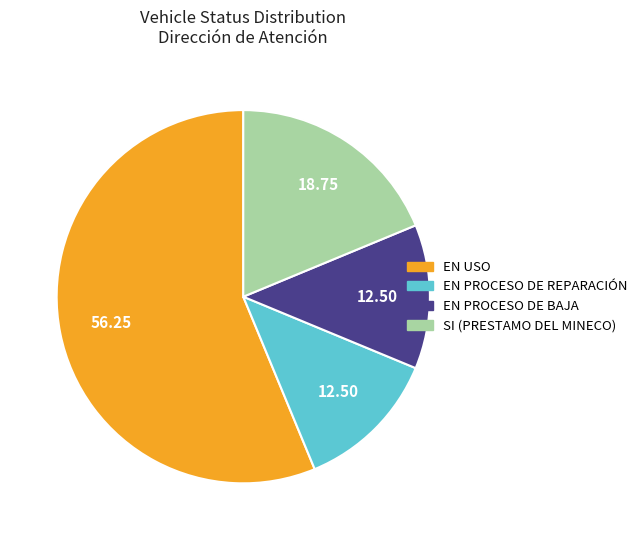

Which has a higher value, SI (PRESTAMO DEL MINECO) or EN USO?

EN USO